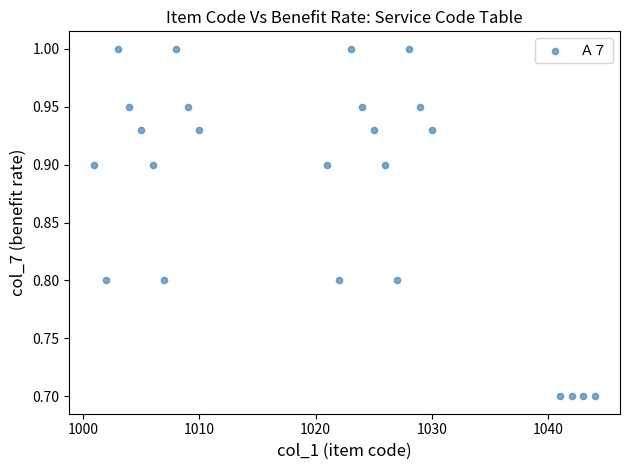

What is the range of Y values (max minus min)?

0.3